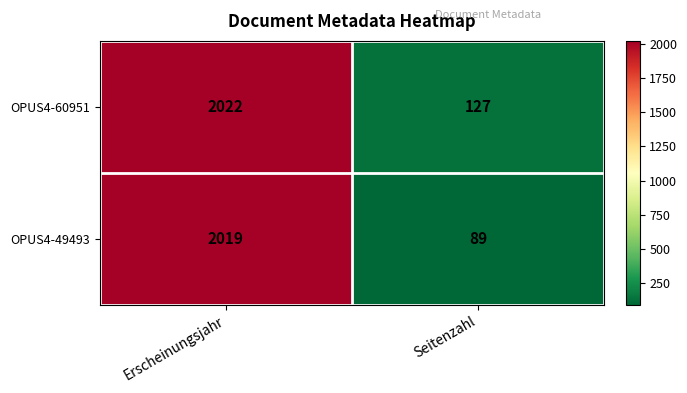

What is the smallest value displayed?

89